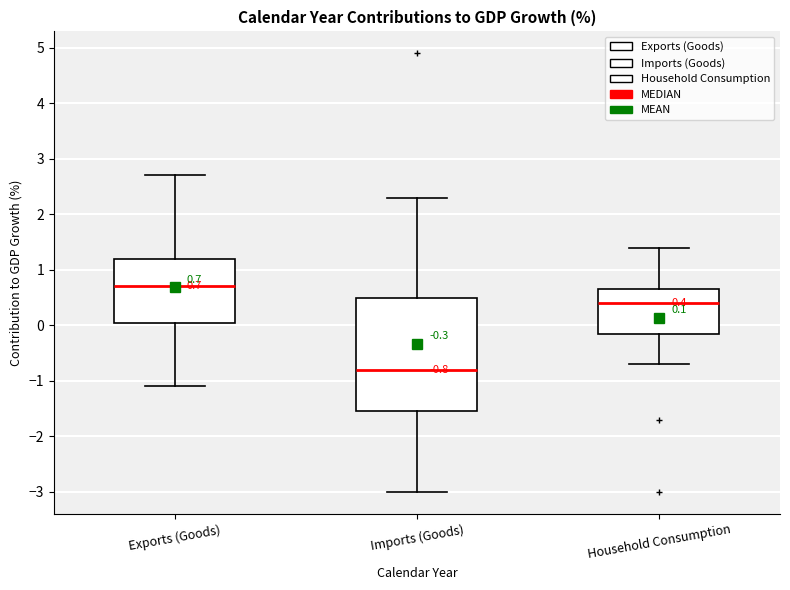

Which box has the lowest median line?

Imports (Goods)